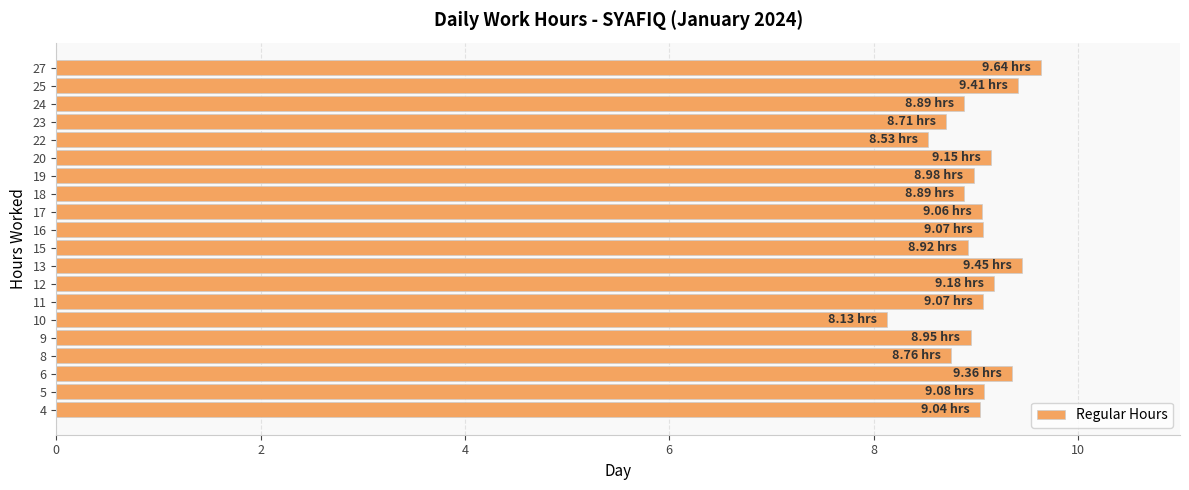

What is the difference between the values at 23 and 10?

0.6